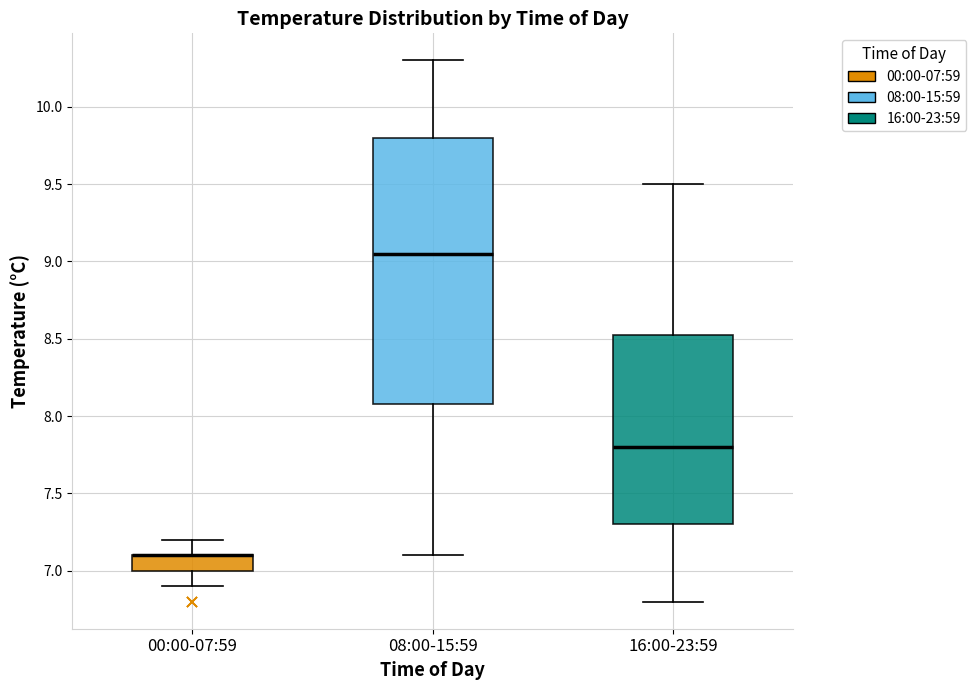

Where does the upper whisker of the box for 16:00-23:59 end on the y-axis? The values are not printed on the chart, so give them approximately, as read against the axis.

9.50